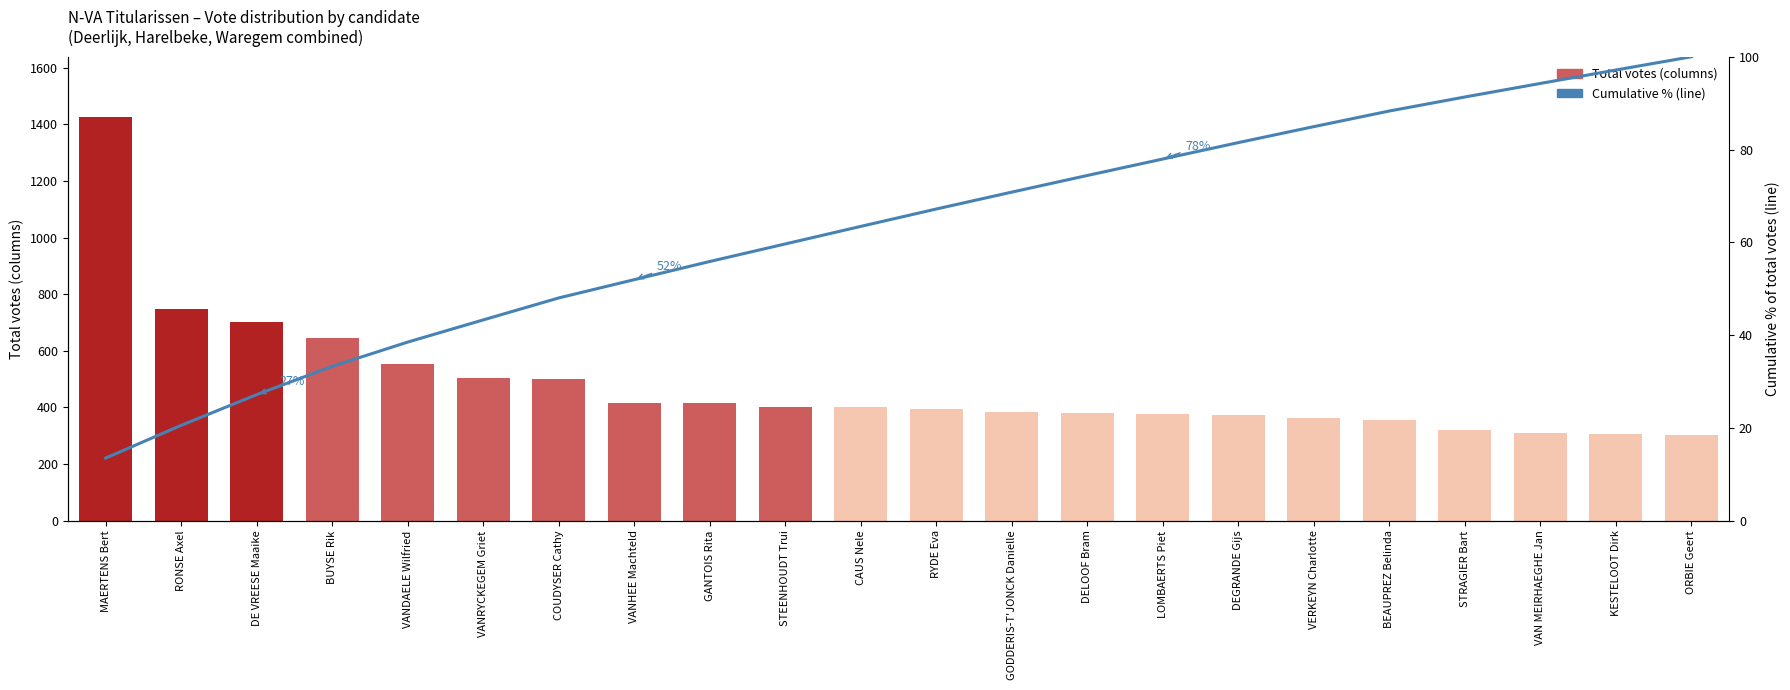

Reading left to right, what are all the values shown in this chart?

Total votes: MAERTENS Bert=1425.0	RONSE Axel=746.0	DE VREESE Maaike=700.0	BUYSE Rik=644.0	VANDAELE Wilfried=553.0	VANRYCKEGEM Griet=505.0	COUDYSER Cathy=501.0	VANHEE Machteld=416.0	GANTOIS Rita=414.0	STEENHOUDT Trui=400.0	CAUS Nele=400.0	RYDE Eva=396.0	GODDERIS-T'JONCK Danielle=385.0	DELOOF Bram=379.0	LOMBAERTS Piet=375.0	DEGRANDE Gijs=374.0	VERKEYN Charlotte=364.0	BEAUPREZ Belinda=356.0	STRAGIER Bart=319.0	VAN MEIRHAEGHE Jan=309.0	KESTELOOT Dirk=306.0	ORBIE Geert=302.0
Cumulative %: MAERTENS Bert=13.5	RONSE Axel=20.5	DE VREESE Maaike=27.2	BUYSE Rik=33.3	VANDAELE Wilfried=38.5	VANRYCKEGEM Griet=43.3	COUDYSER Cathy=48.0	VANHEE Machteld=51.9	GANTOIS Rita=55.9	STEENHOUDT Trui=59.6	CAUS Nele=63.4	RYDE Eva=67.2	GODDERIS-T'JONCK Danielle=70.8	DELOOF Bram=74.4	LOMBAERTS Piet=78.0	DEGRANDE Gijs=81.5	VERKEYN Charlotte=84.9	BEAUPREZ Belinda=88.3	STRAGIER Bart=91.3	VAN MEIRHAEGHE Jan=94.2	KESTELOOT Dirk=97.1	ORBIE Geert=100.0